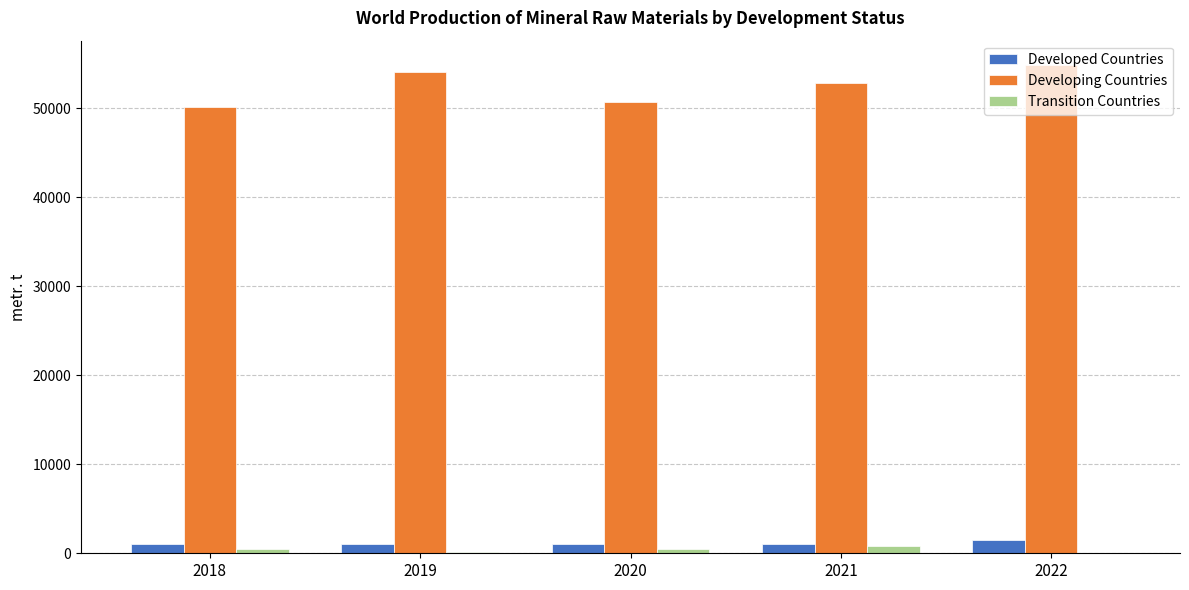

How many groups of bars are there?

5